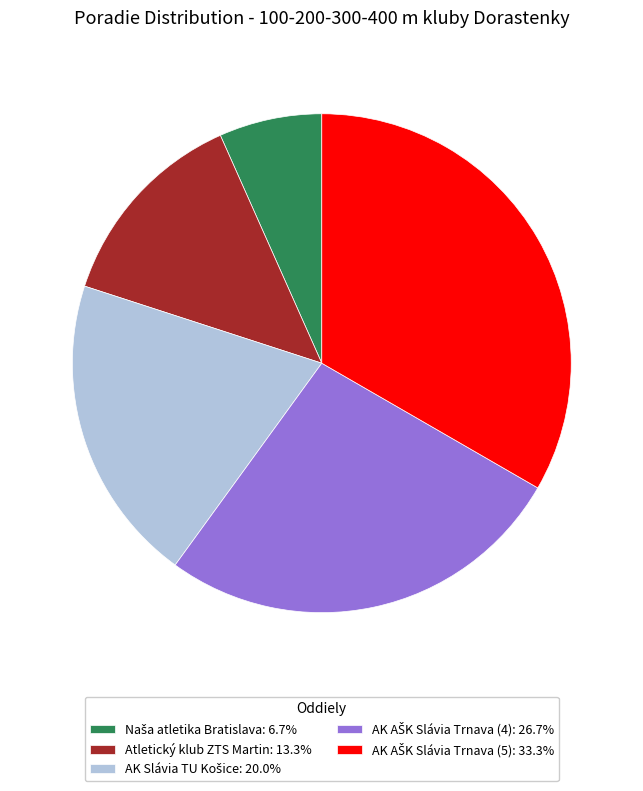

How many segments does this pie chart have?

5